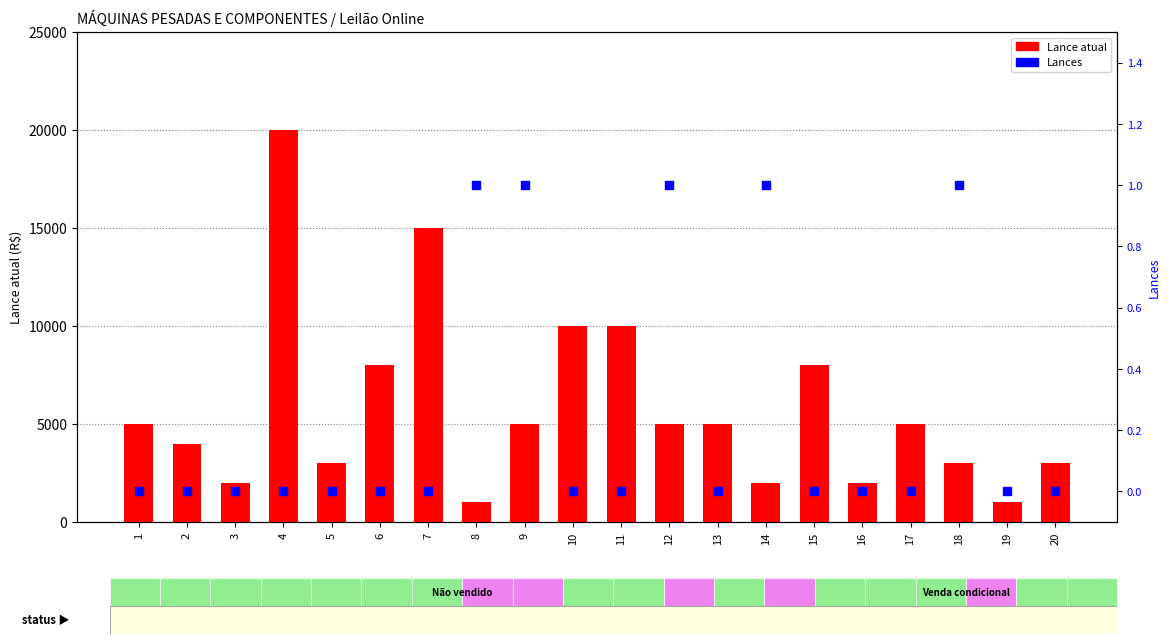

Which series reaches the minimum Y coordinate?

Lances